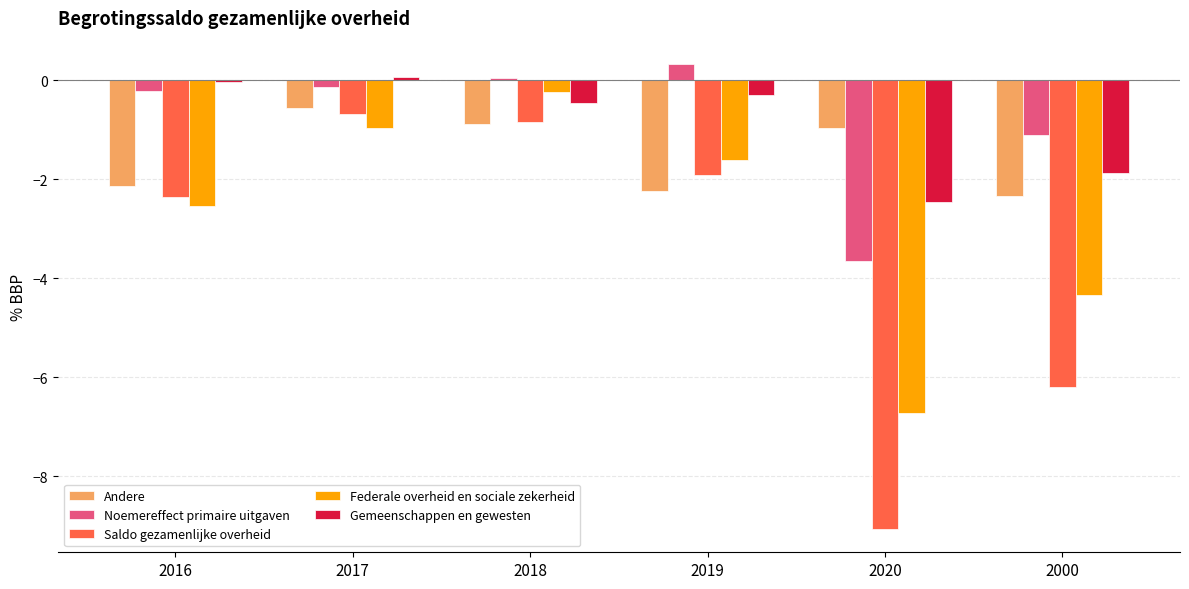

Is the value of Saldo gezamenlijke overheid at 2016 greater than the value of Andere at 2017?

No